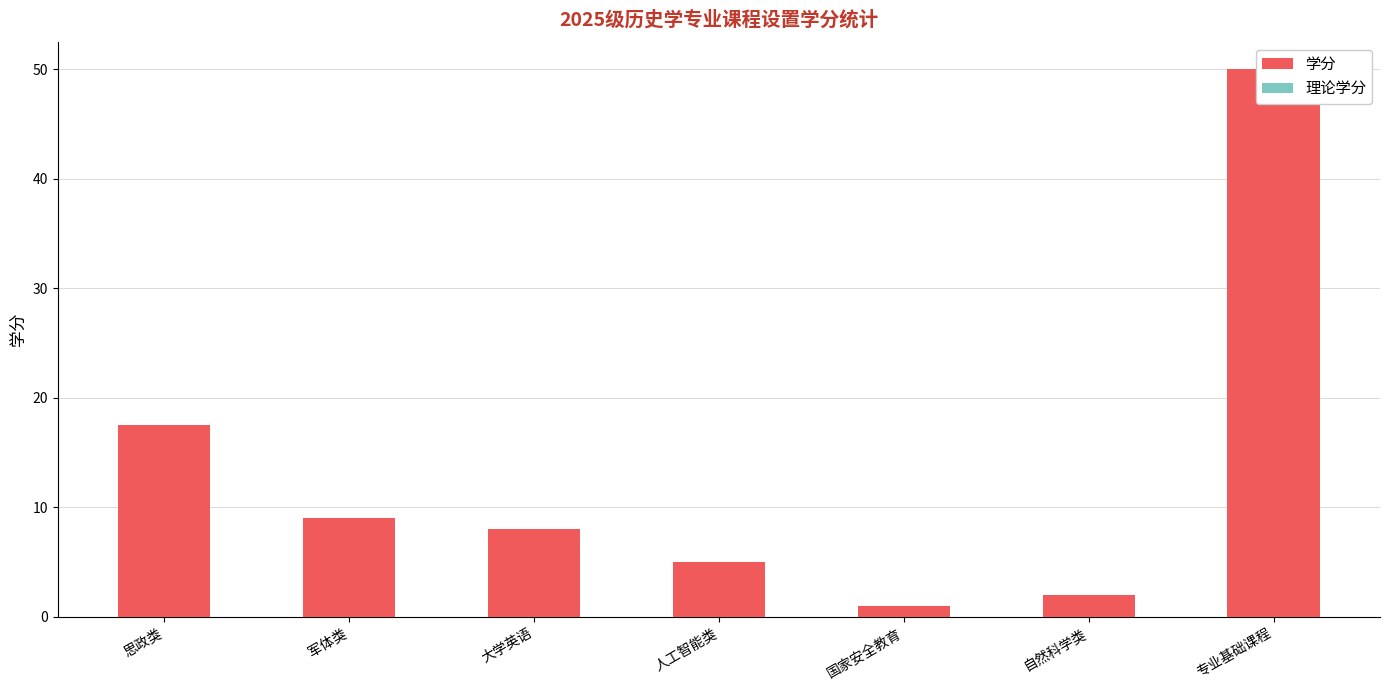

What is the approximate value of 理论学分 at 自然科学类?

2.0